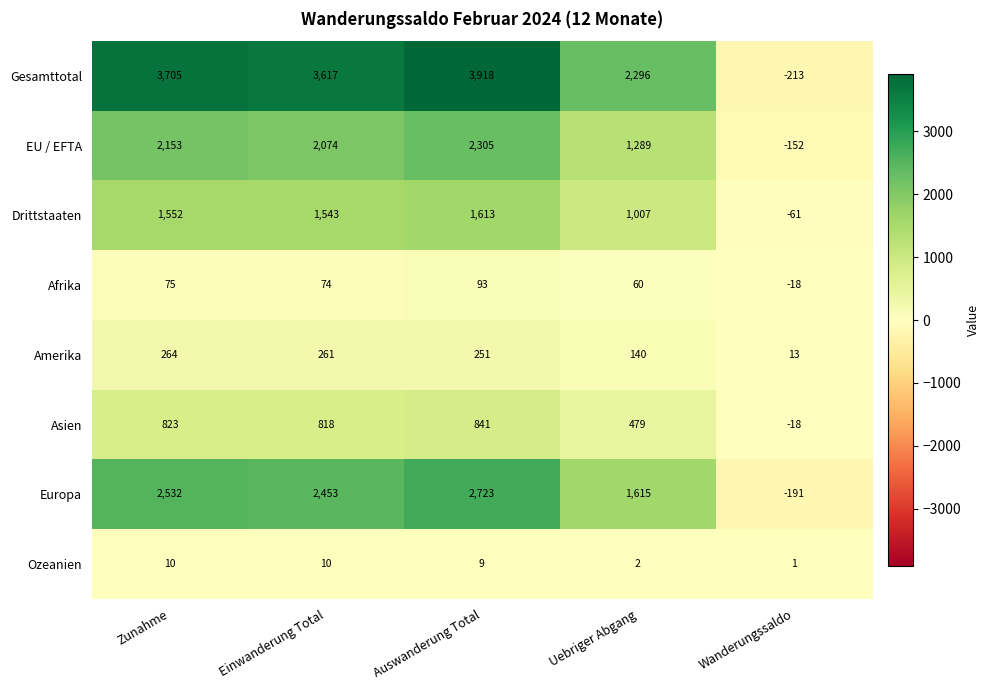

Is the value of Europa at Zunahme greater than the value of Ozeanien at Wanderungssaldo?

Yes